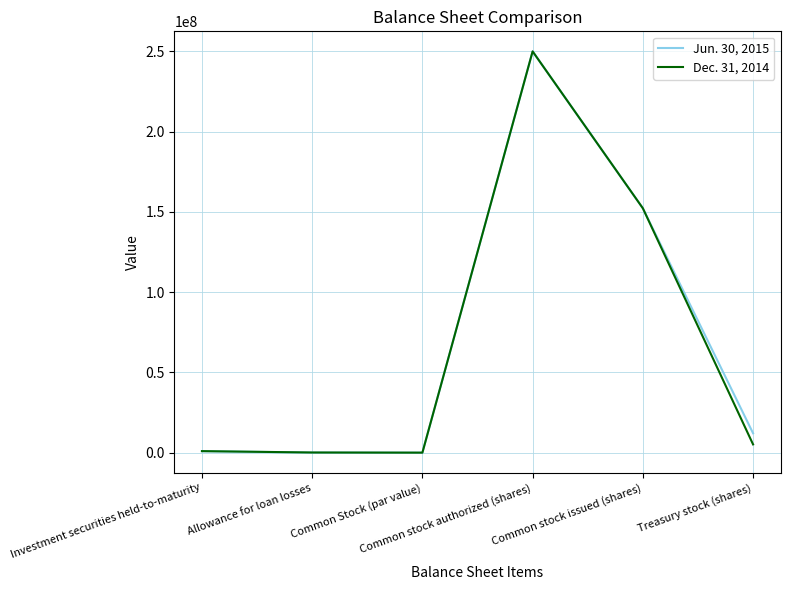

List the series in order of their overall mean, lowest first.

Dec. 31, 2014, Jun. 30, 2015